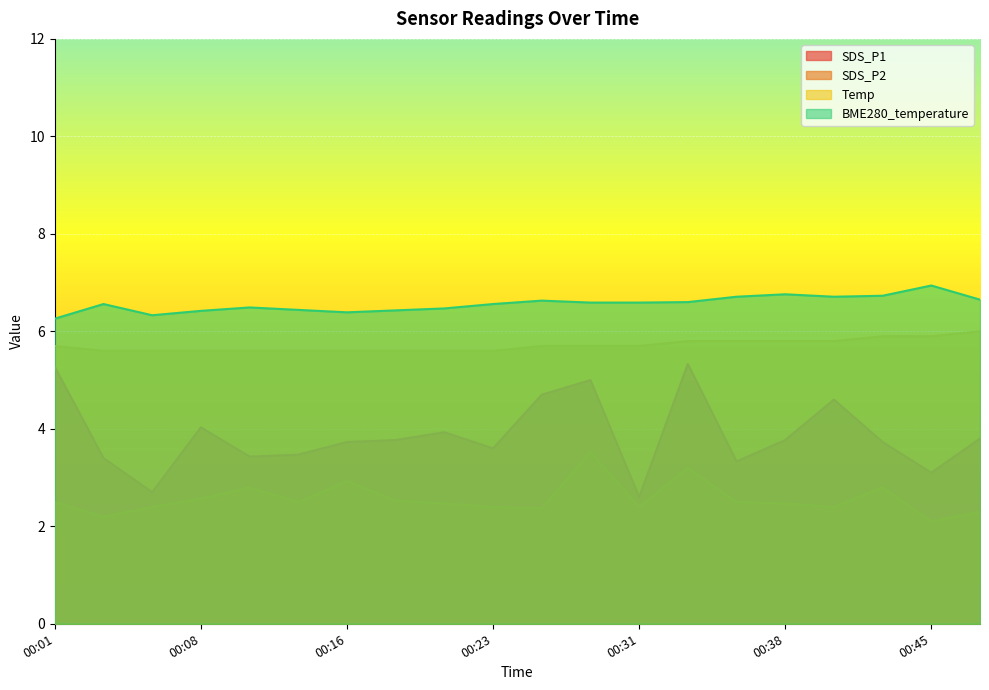

How many Temp values are between 5 and 6?

20